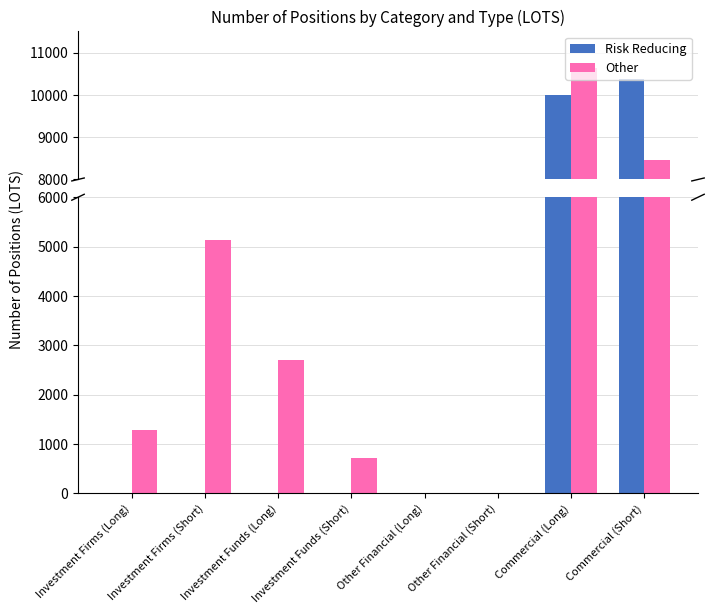

Rank the series at Other Financial (Long) from lowest to highest value.

Risk Reducing, Other